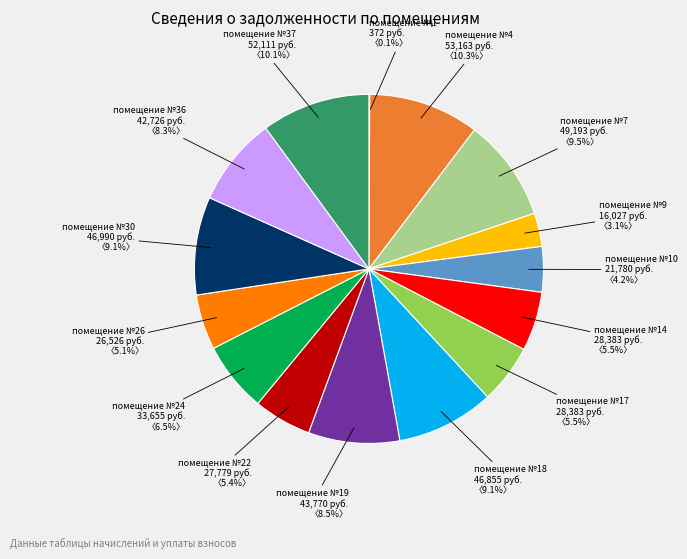

Is there a majority slice in this chart?

No